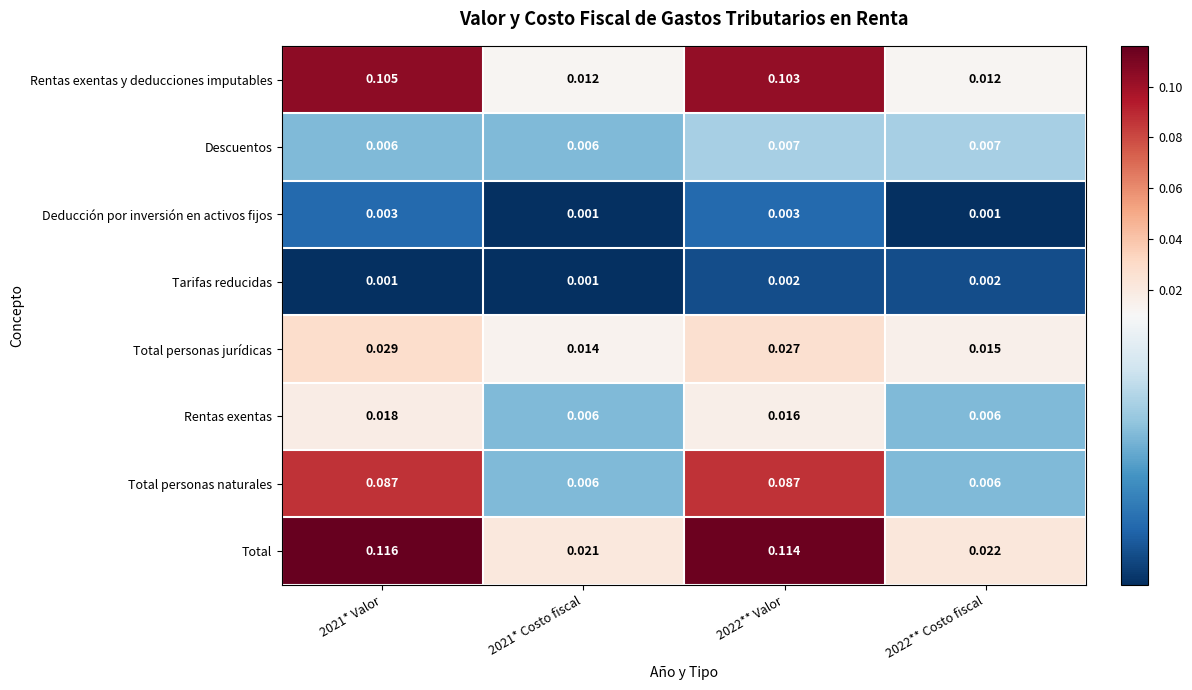

What is the total value across all series at 2021* Valor?

0.4